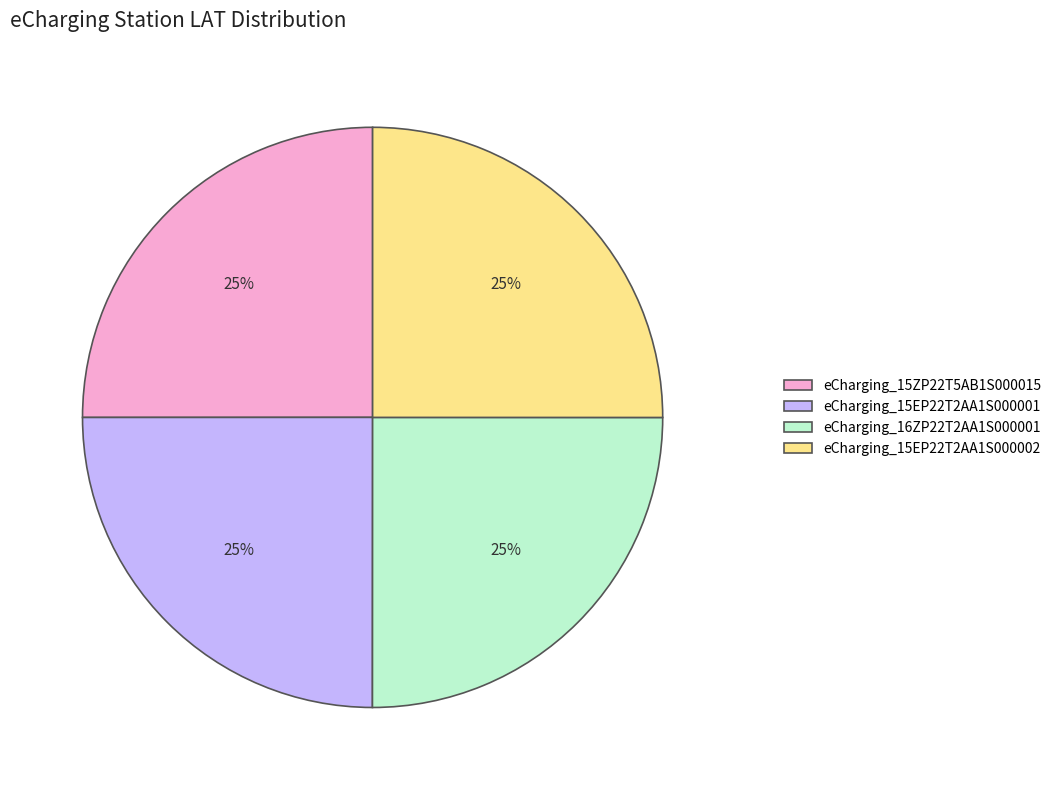

Is eCharging_15ZP22T5AB1S000015 the majority of the pie?

No